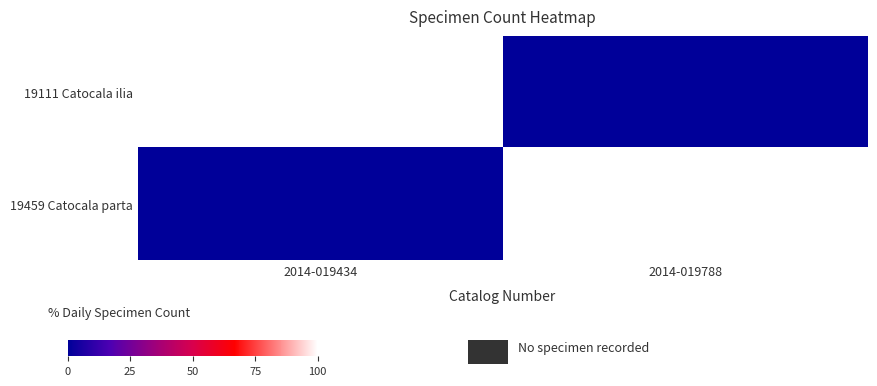

Which series has the largest total across all categories?

19111 Catocala ilia